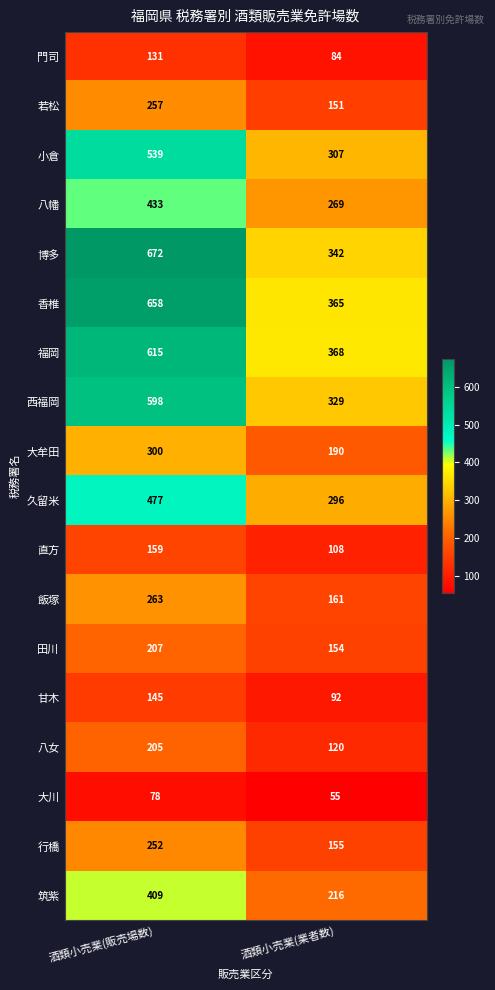

At 酒類小売業(販売場数), list the series in order from smallest to largest.

大川, 門司, 甘木, 直方, 八女, 田川, 行橋, 若松, 飯塚, 大牟田, 筑紫, 八幡, 久留米, 小倉, 西福岡, 福岡, 香椎, 博多